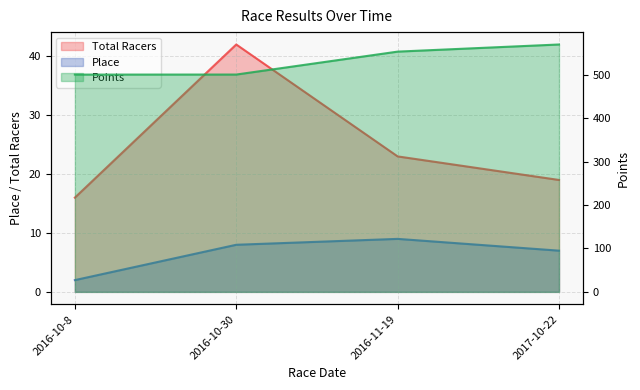

Is the value of Points at 2016-10-30 greater than the value of Total Racers at 2016-10-30?

Yes